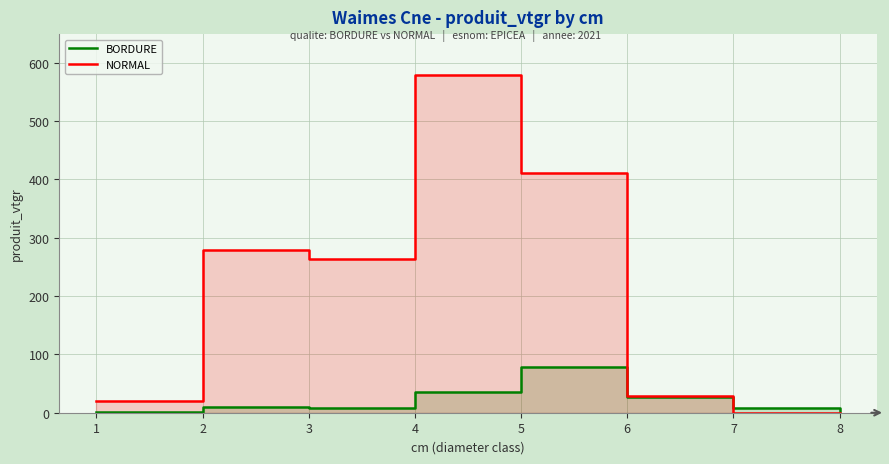

In NORMAL, how many points are higher than both neighbors (excluding endpoints)?

2